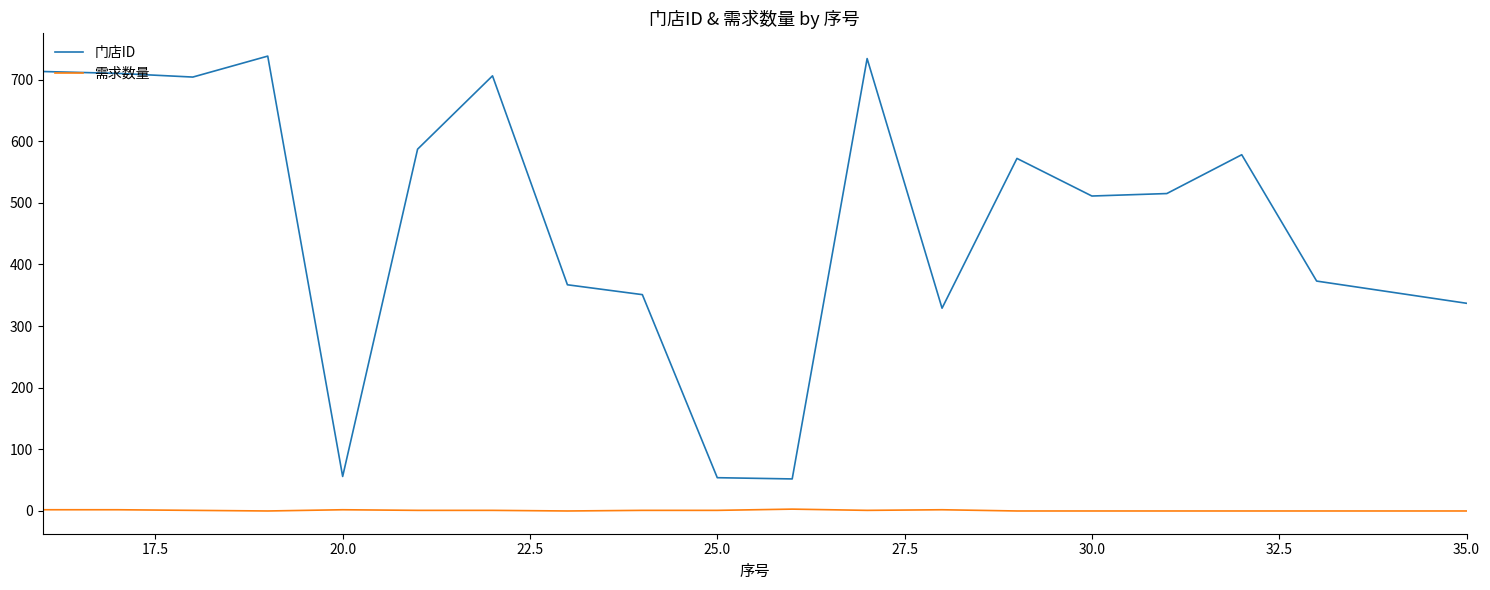

Which series has the largest total across all categories?

门店ID